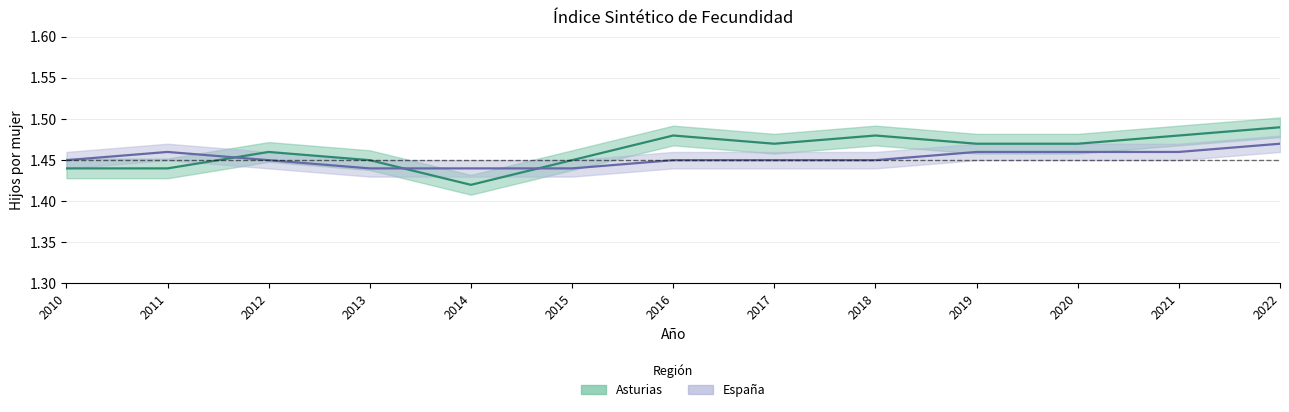

What is the maximum value shown in the chart?

1.5